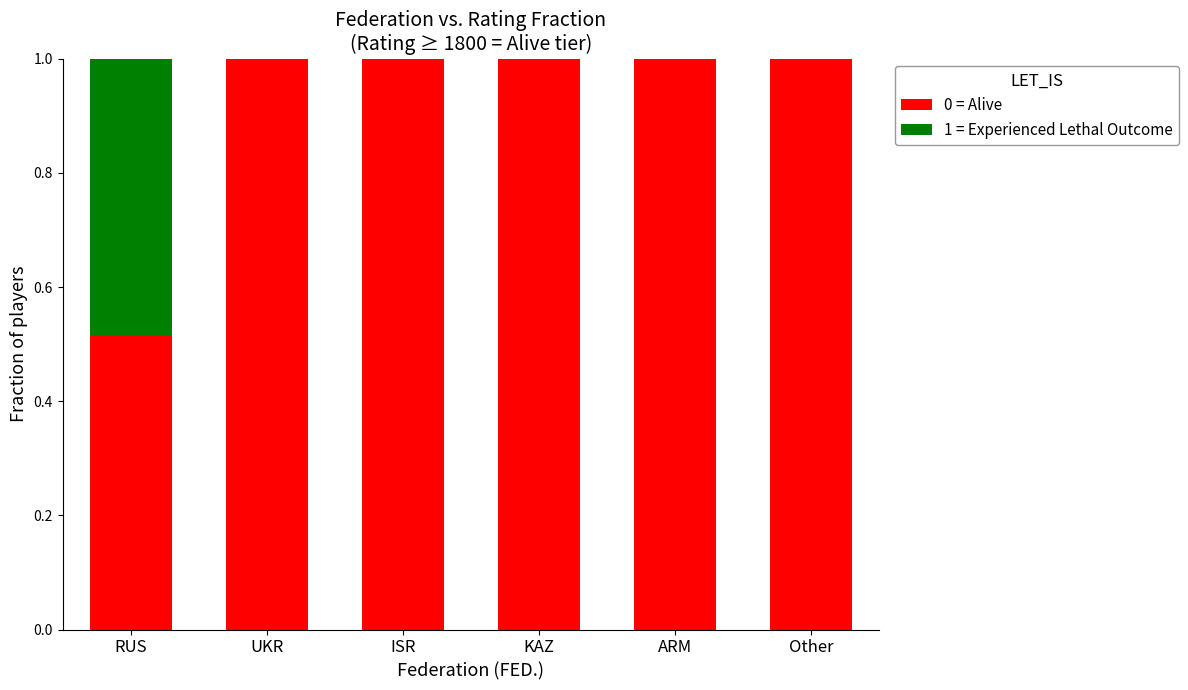

True or false: 0 = Alive has a value of 1.5 at UKR.

False